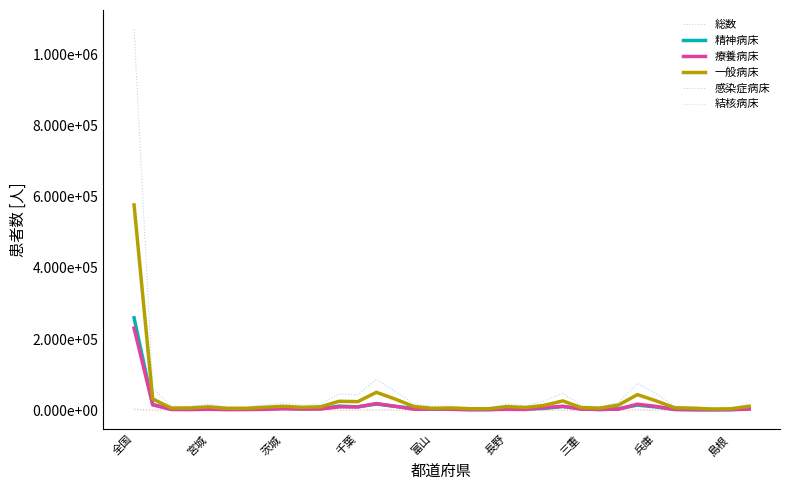

What are all the series names shown in the legend?

総数, 精神病床, 療養病床, 一般病床, 感染症病床, 結核病床